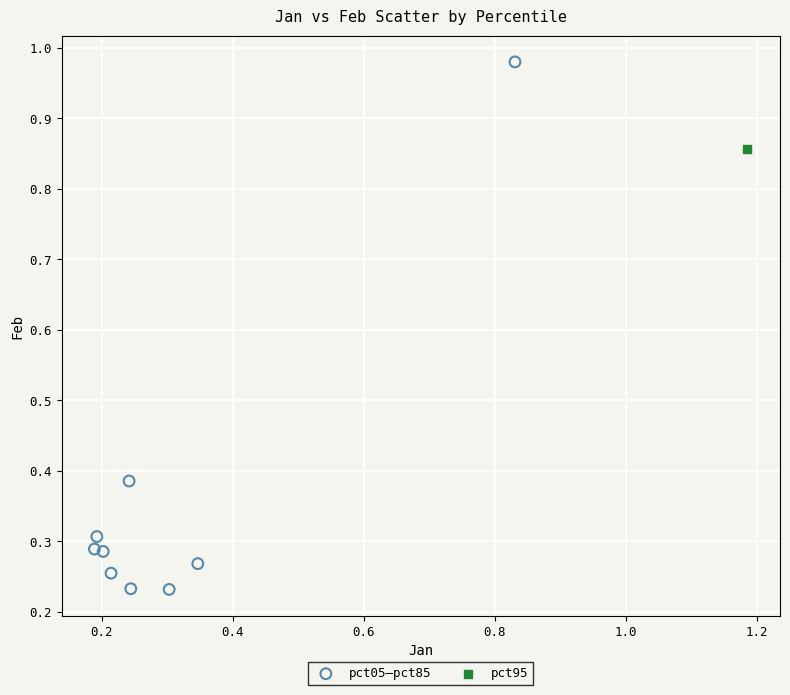

What are all the series names shown in the legend?

pct05–pct85, pct95